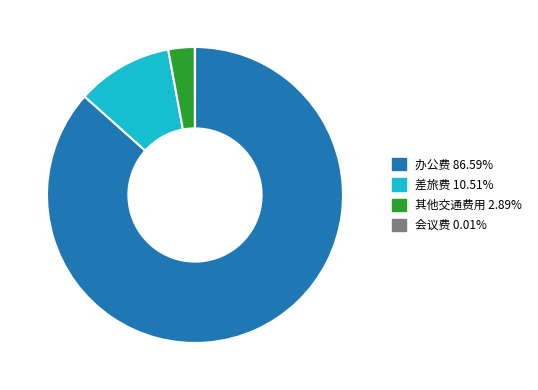

Combined, do 差旅费 10.51% and 其他交通费用 2.89% account for over 50%?

No